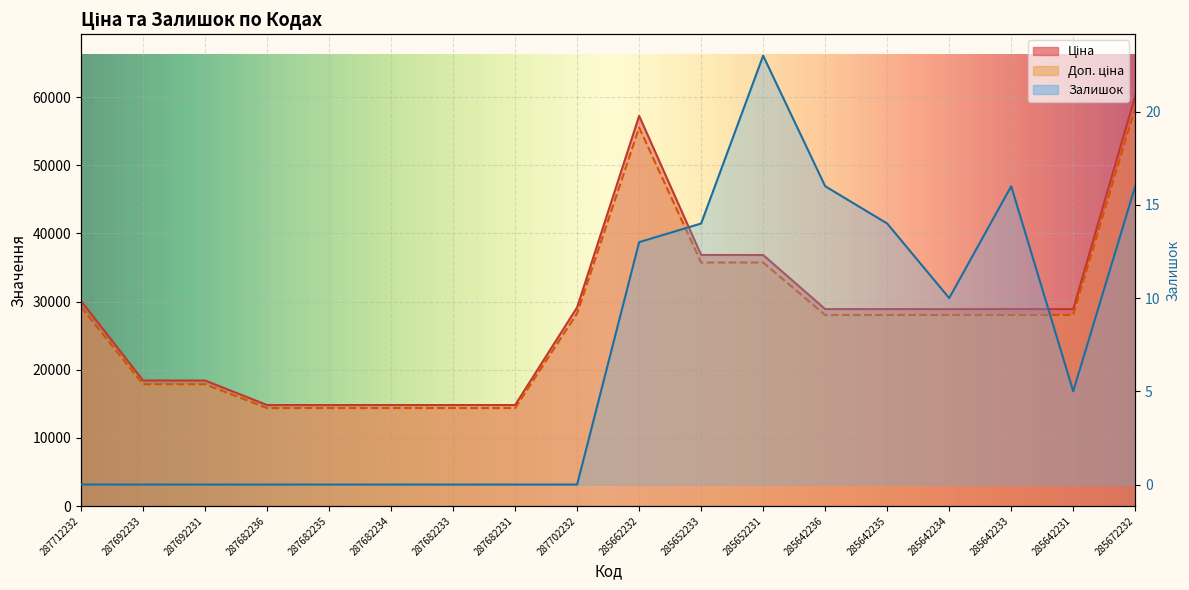

What is the label of the 15th point from the right?

287682236